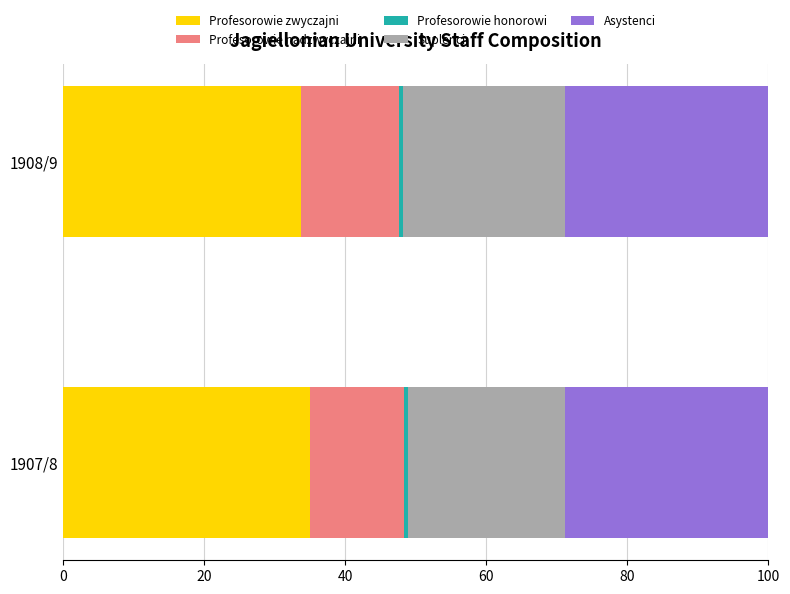

What is the highest value of the Profesorowie zwyczajni series?

35.0